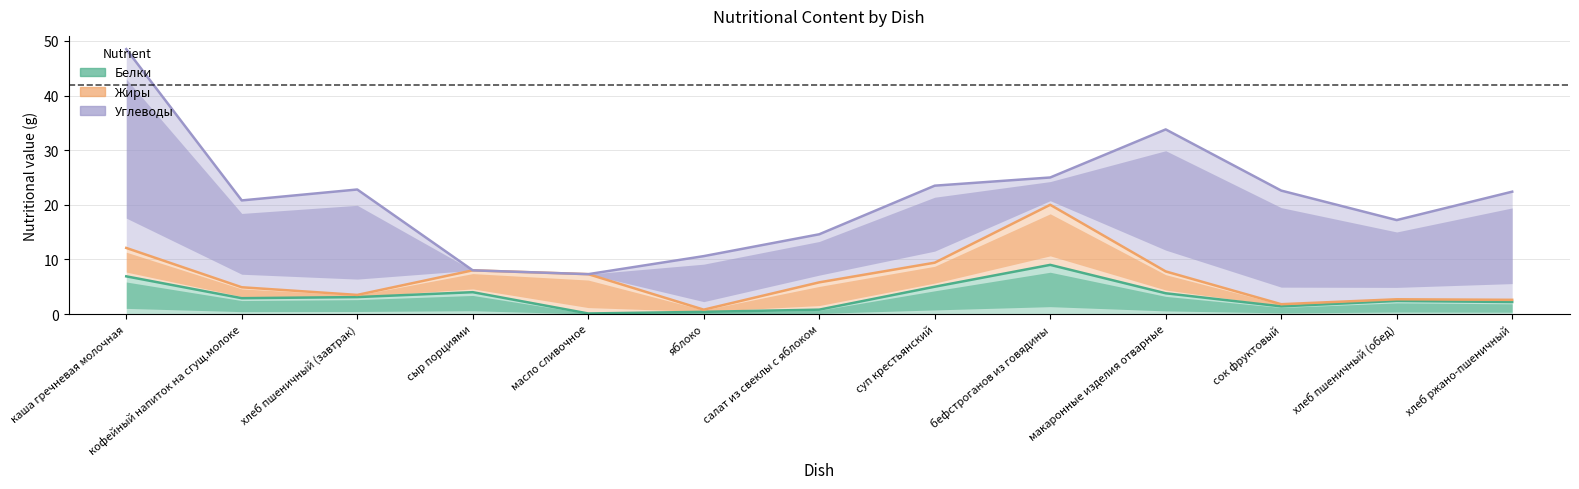

Where is the first local minimum for Углеводы?

кофейный напиток на сгущ.молоке